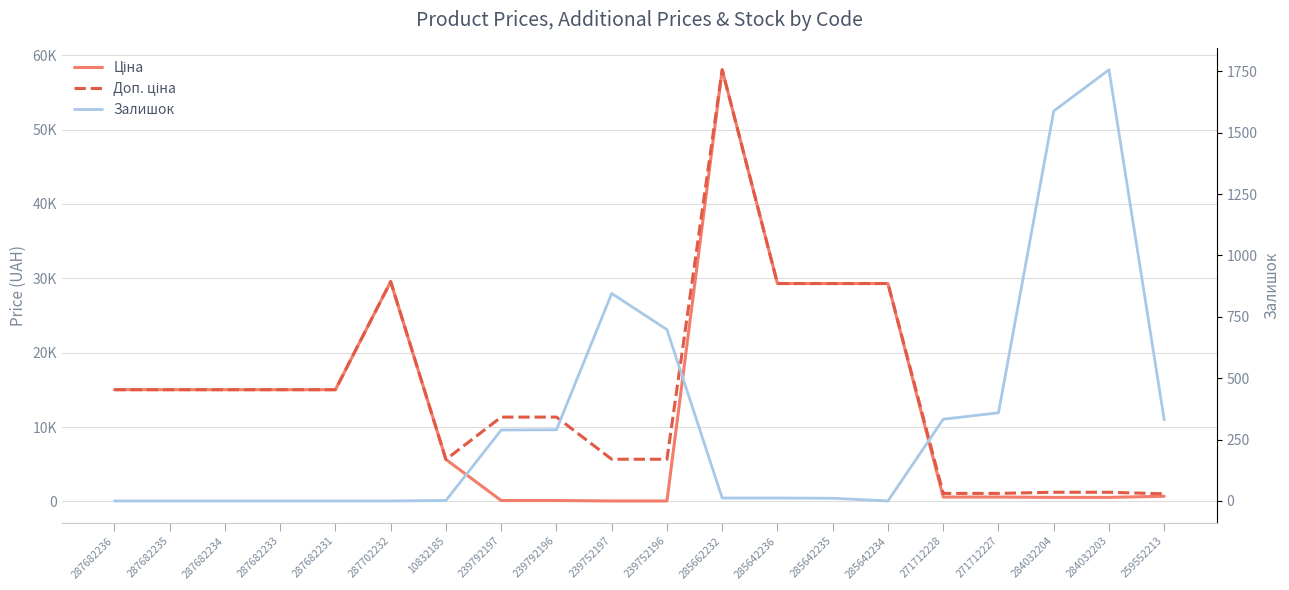

Which category has the highest value in the Залишок series?

284032203